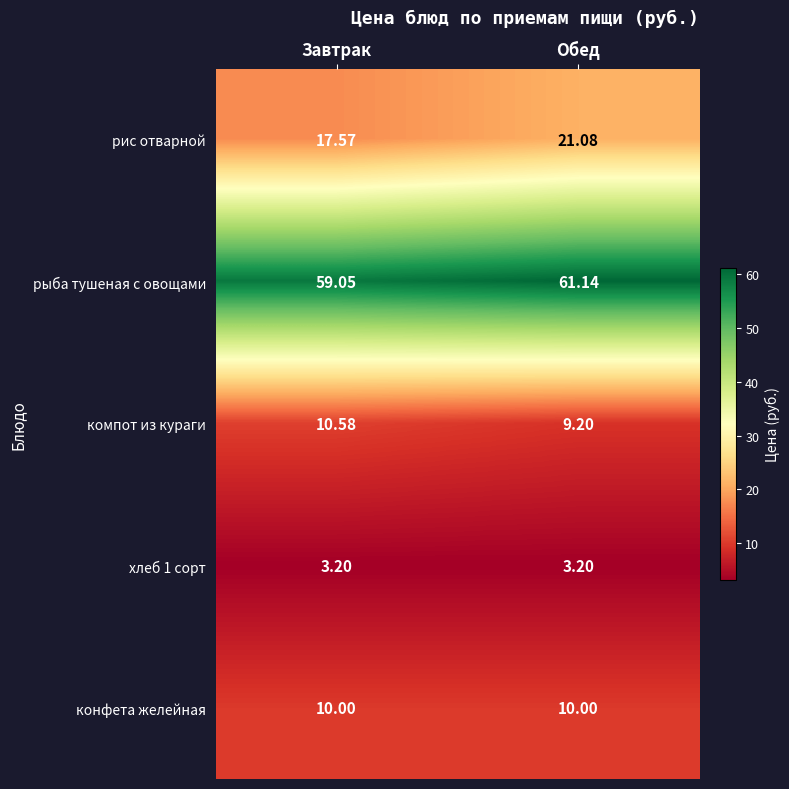

At which category is the sum across all series the highest?

Обед